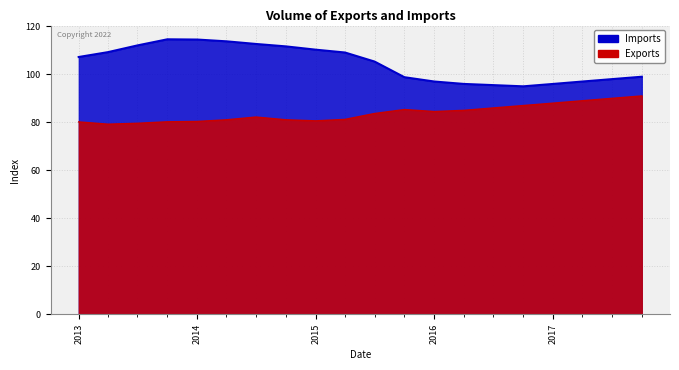

What is the spread (max minus min) of values at 2015-10-01?

13.5